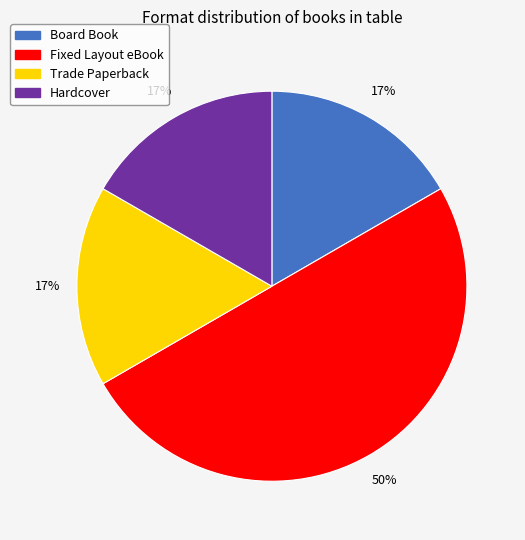

Does Trade Paperback account for over 50% of the chart?

No